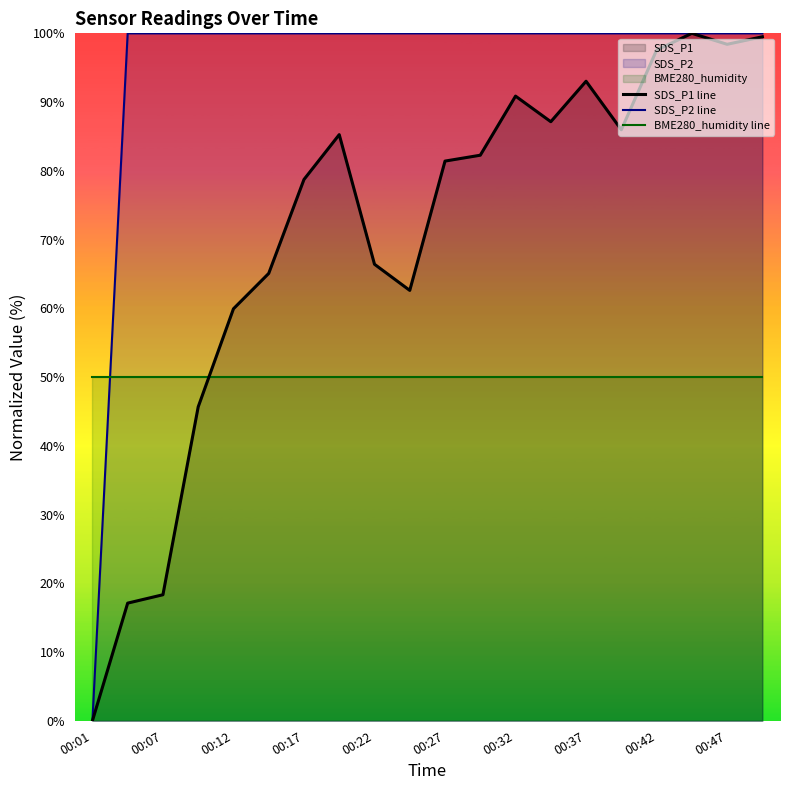

Read the SDS_P2 line value at 00:32.

100.0